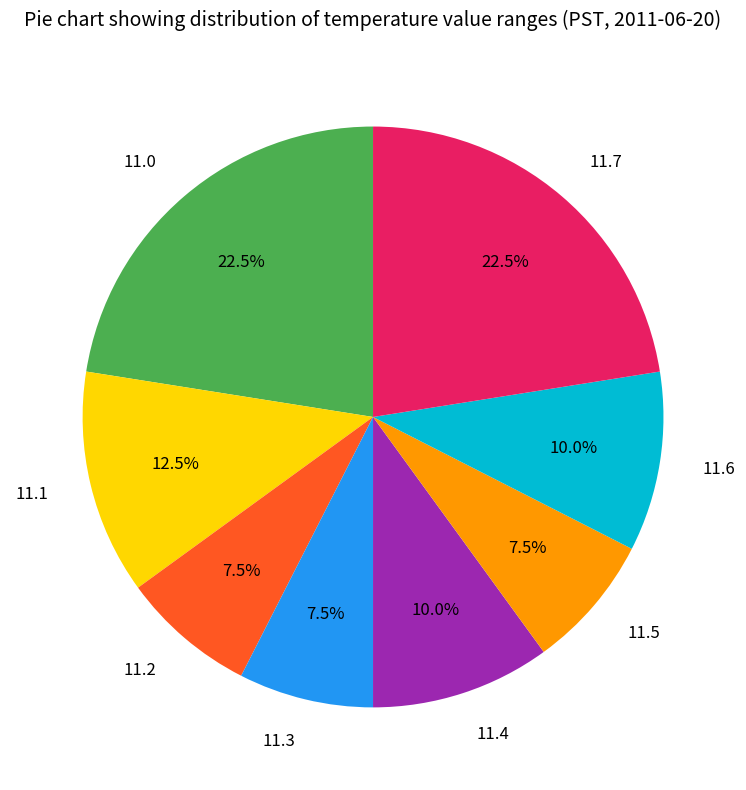

Approximately how many times larger is the value at 11.7 compared to 11.3?

3.0